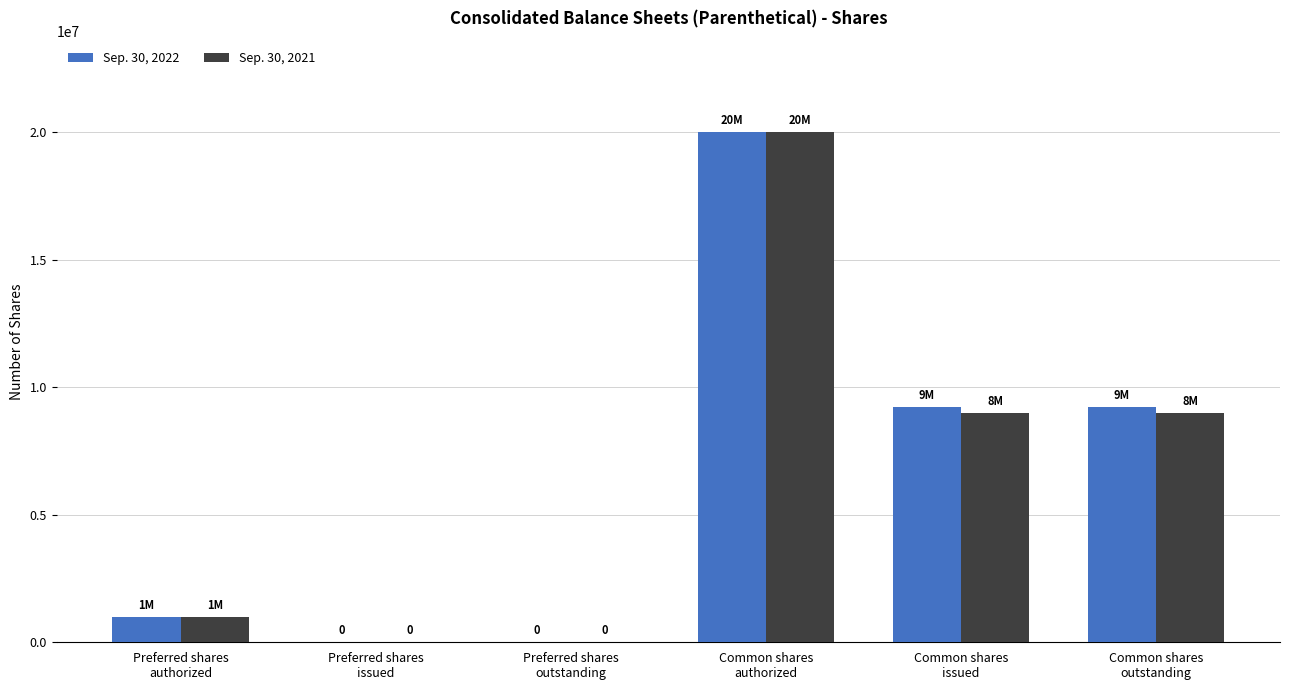

What is the greatest value displayed?

20000000